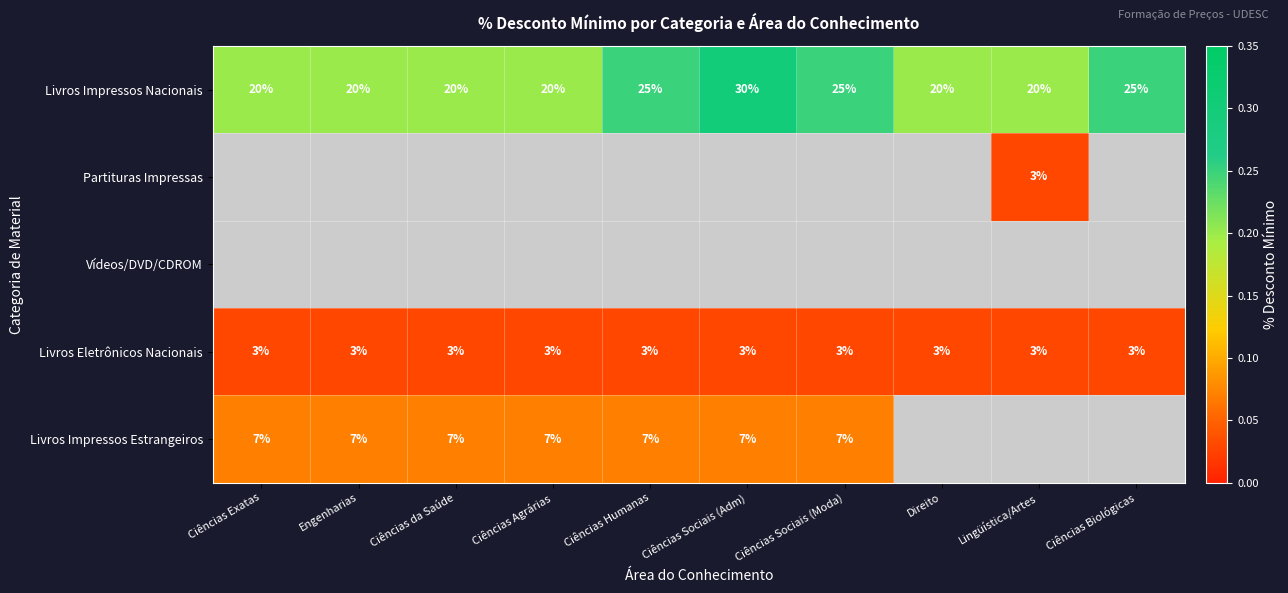

What is the sum of all Livros Impressos Nacionais values?

225.0